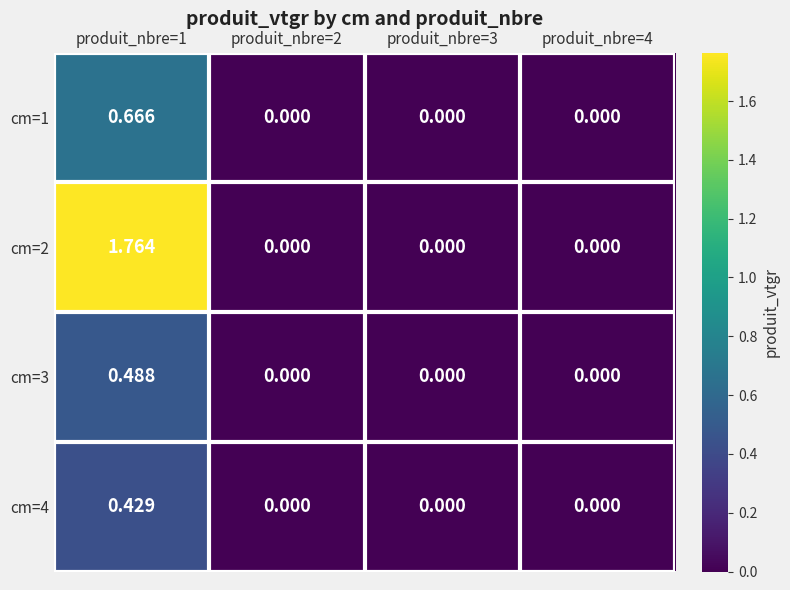

How many values in cm=4 are above zero?

1